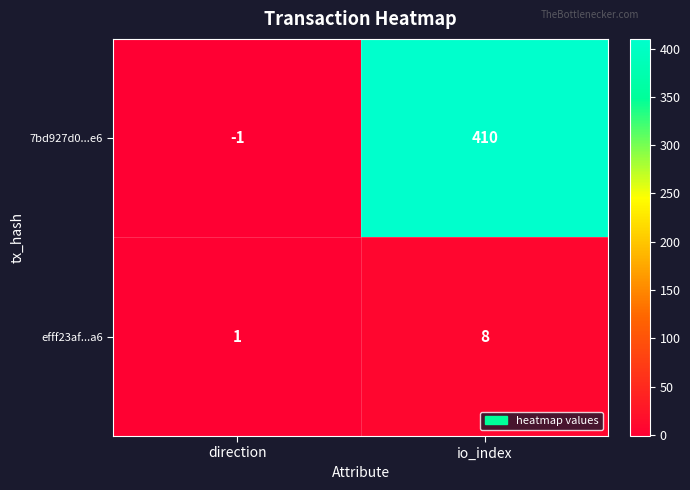

List the series in order of their peak value, highest first.

7bd927d0...e6, efff23af...a6